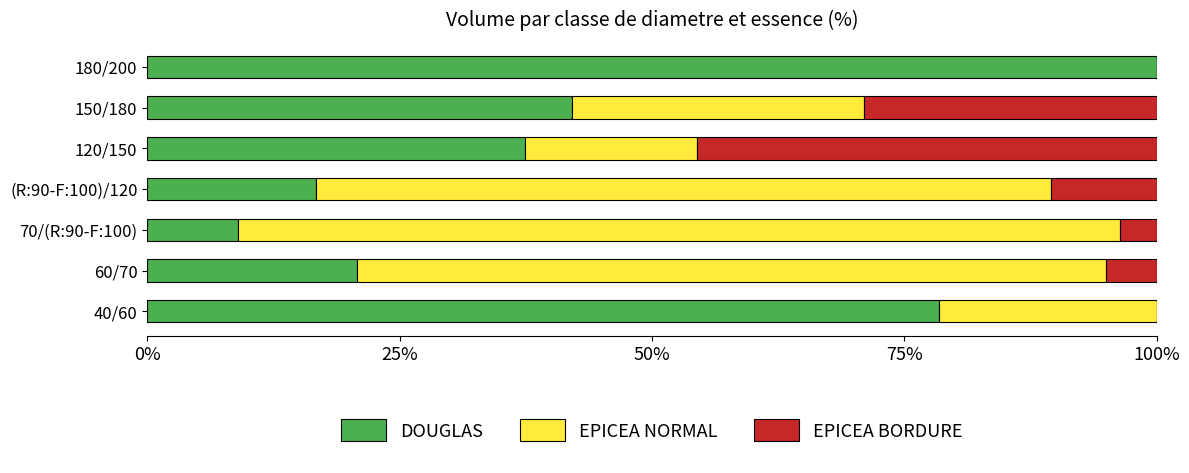

What is the total value across all series at 120/150?

100.0